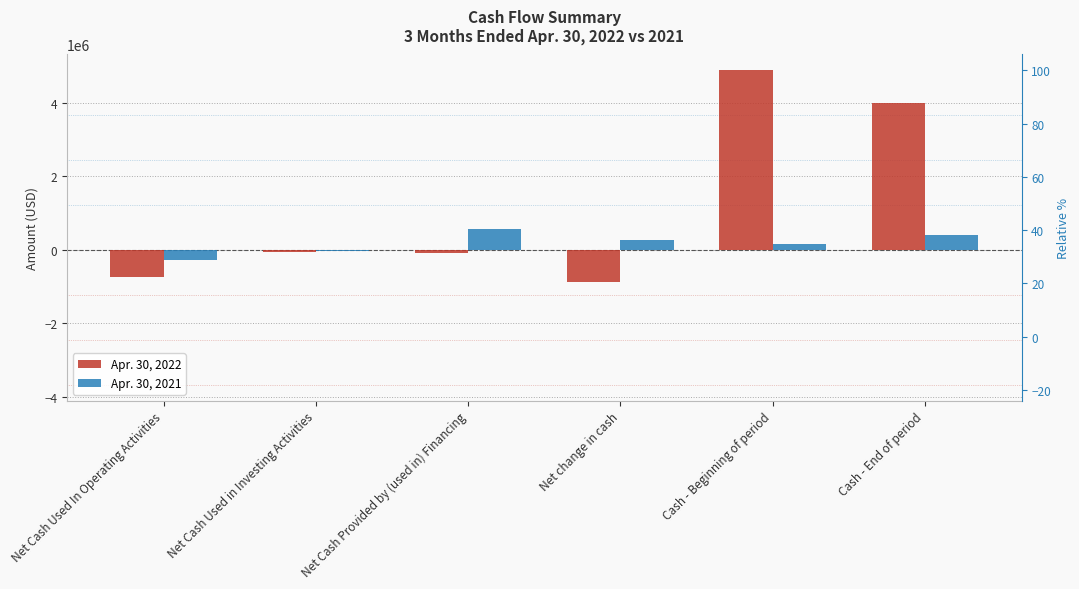

Between Net change in cash and Cash - Beginning of period, which series saw the biggest shift?

Apr. 30, 2022